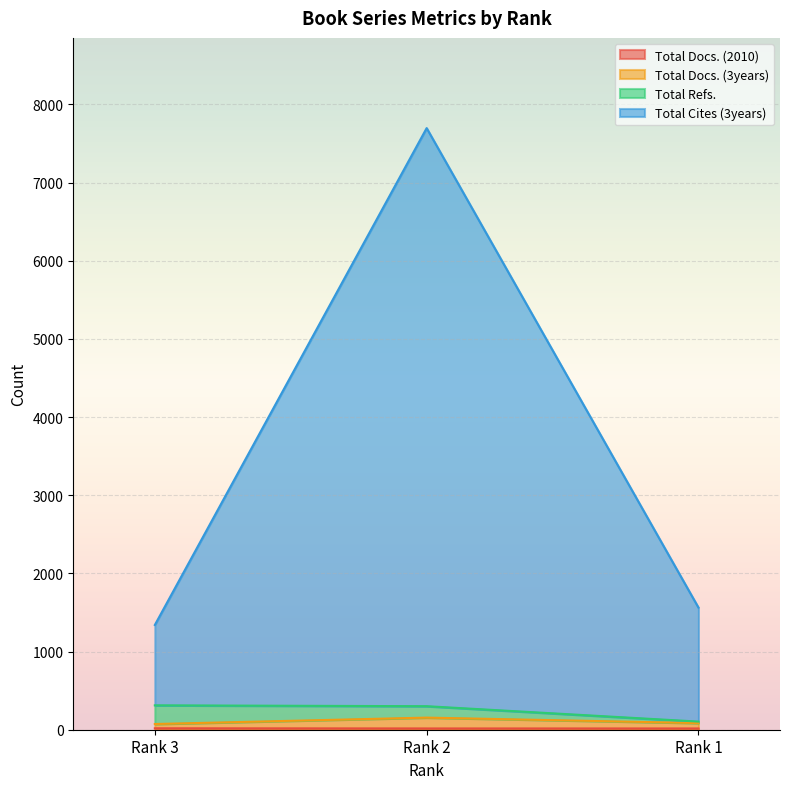

Does the chart display data point markers on the line(s)?

No